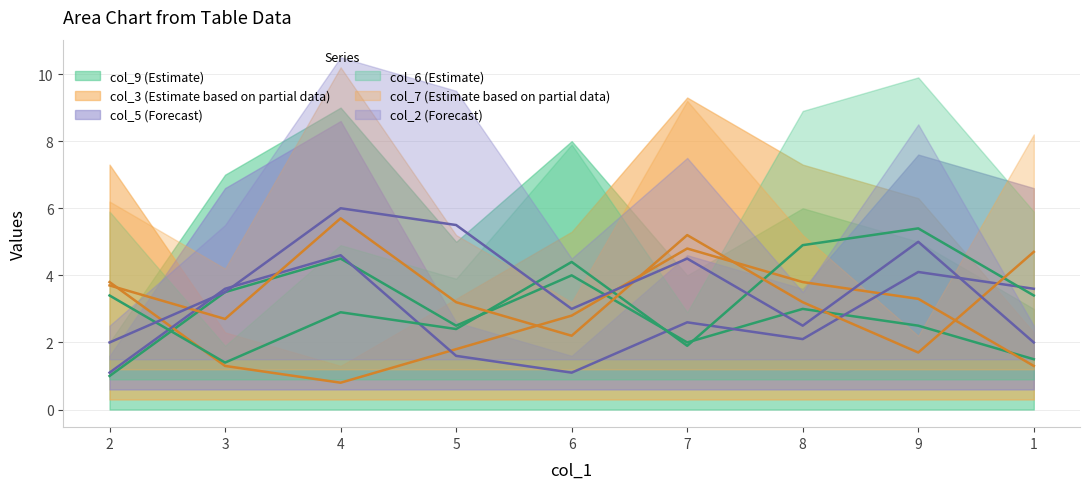

What is the total value across all series at 5?

17.0